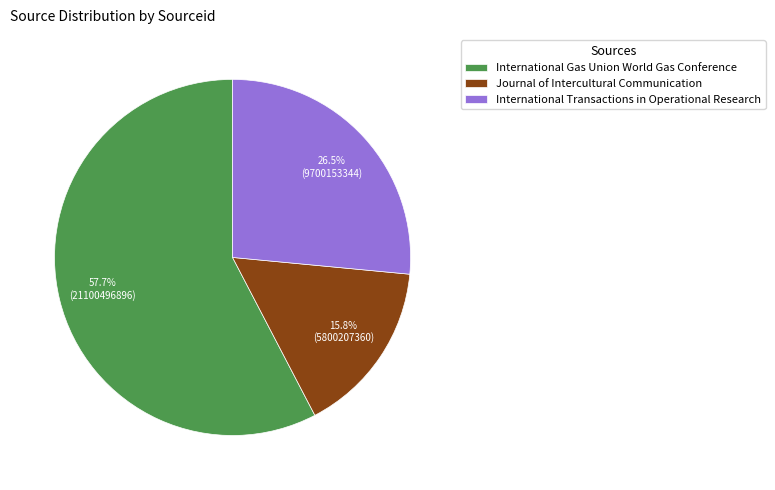

What is the total percentage of International Gas Union World Gas Conference and Journal of Intercultural Communication?

73.5%